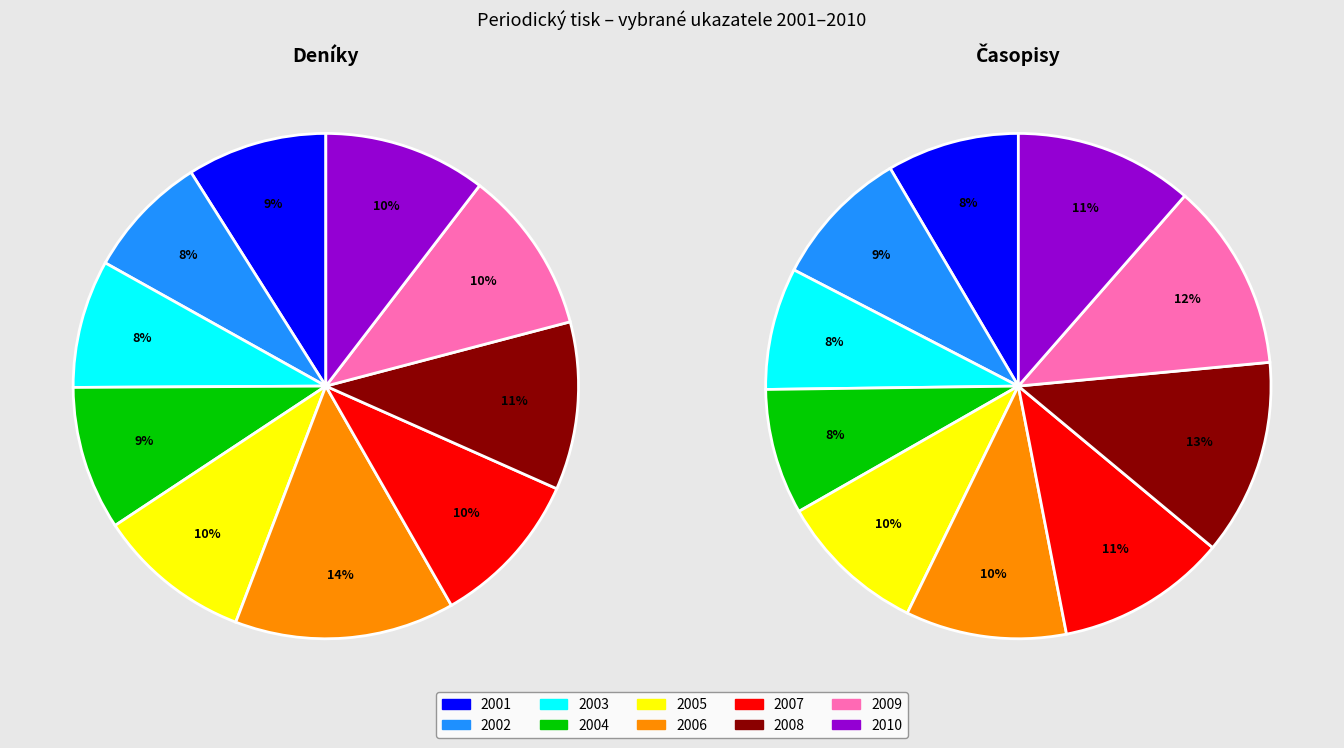

What is the smallest slice in the pie chart?

2002